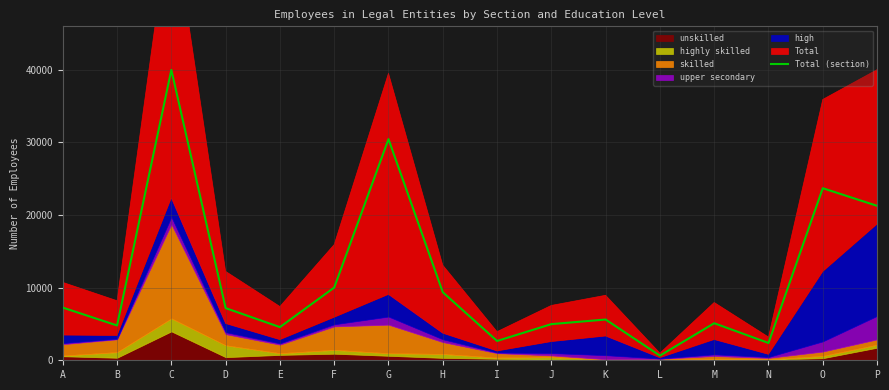

What is the change in value from E to F?

+5443